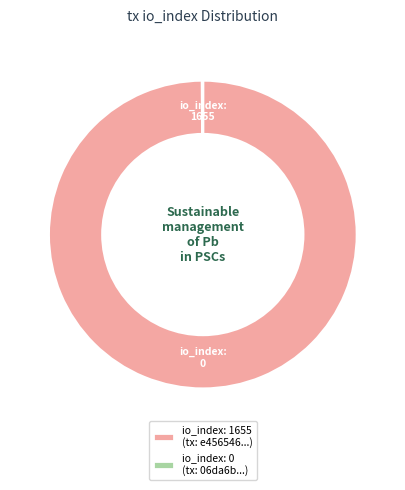

Does io_index: 1655 account for over 50% of the chart?

Yes